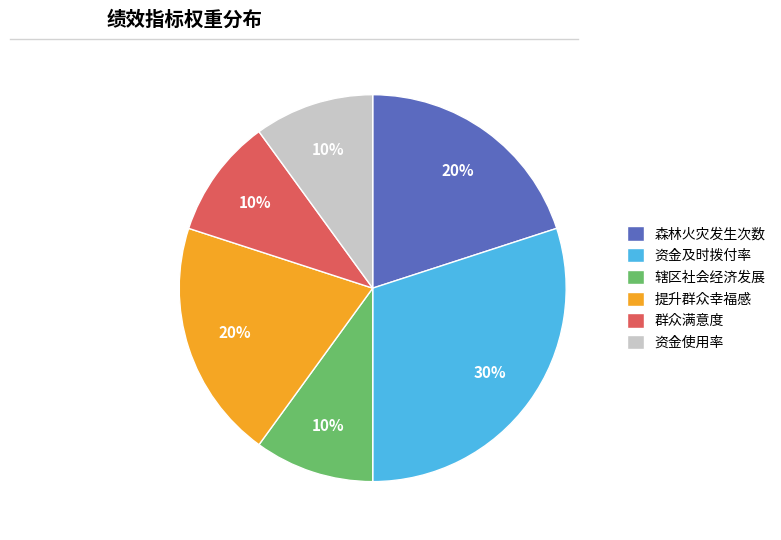

What is the ratio of the value at 提升群众幸福感 to the value at 群众满意度?

2.0